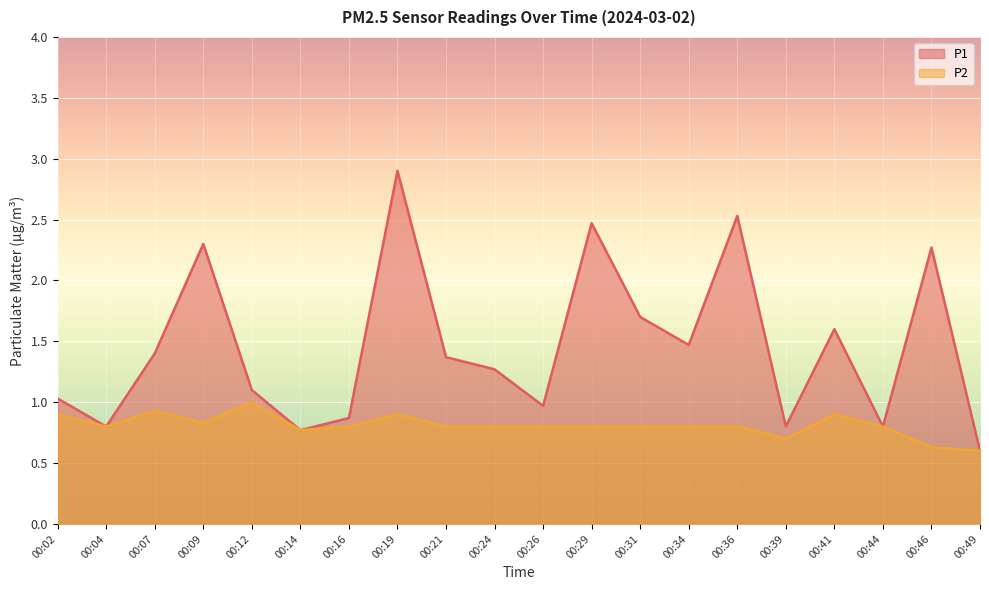

What is the sum of all P2 values?

16.2